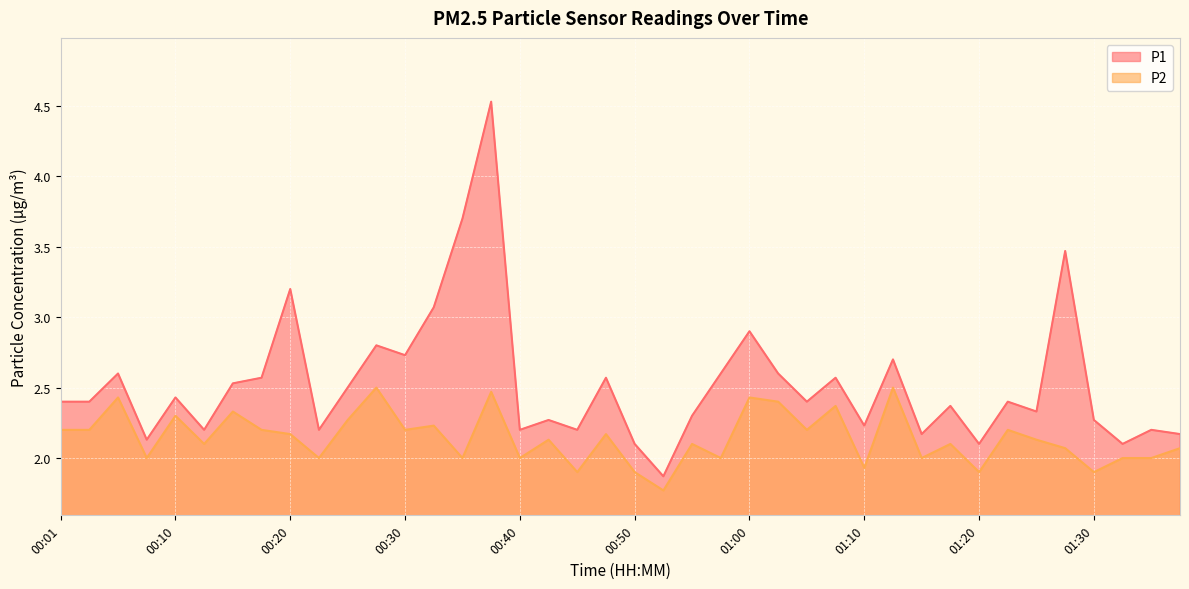

Reading left to right, transcribe all the data shown in this chart.

P1: 2.4	2.4	2.6	2.1	2.4	2.2	2.5	2.6	3.2	2.2	2.5	2.8	2.7	3.1	3.7	4.5	2.2	2.3	2.2	2.6	2.1	1.9	2.3	2.6	2.9	2.6	2.4	2.6	2.2	2.7	2.2	2.4	2.1	2.4	2.3	3.5	2.3	2.1	2.2	2.2
P2: 2.2	2.2	2.4	2.0	2.3	2.1	2.3	2.2	2.2	2.0	2.3	2.5	2.2	2.2	2.0	2.5	2.0	2.1	1.9	2.2	1.9	1.8	2.1	2.0	2.4	2.4	2.2	2.4	1.9	2.5	2.0	2.1	1.9	2.2	2.1	2.1	1.9	2.0	2.0	2.1